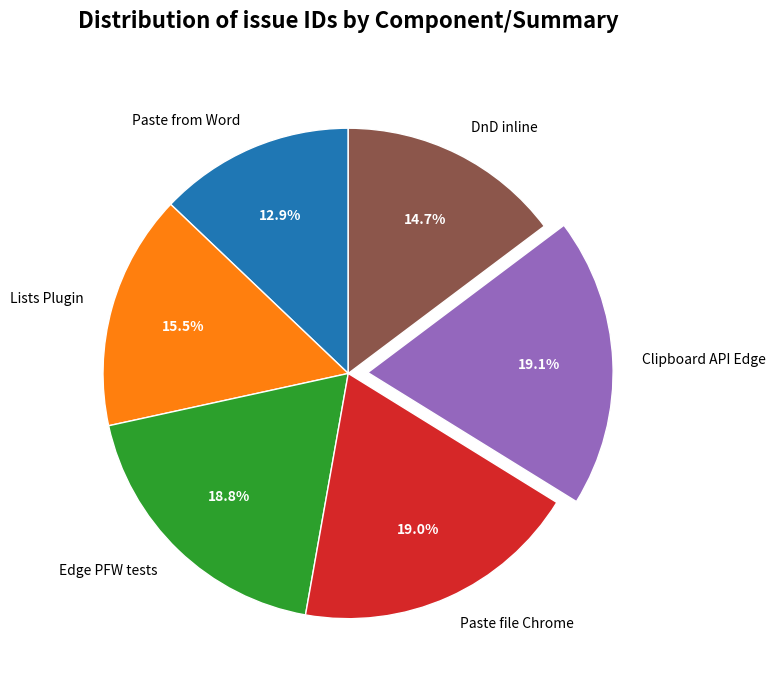

The Edge PFW tests slice represents 19% of the pie. True or false?

True